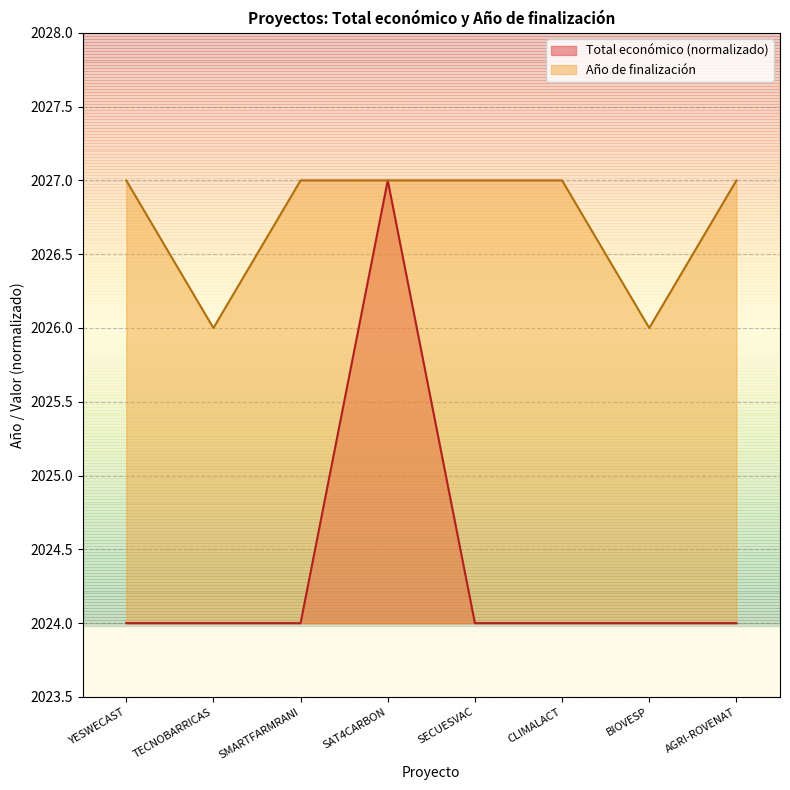

How many series are shown in this chart?

2